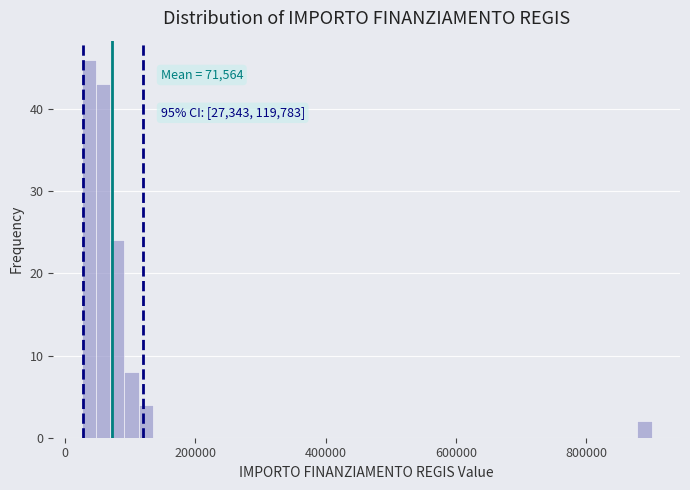

Read against the x-axis, roughly where is the centre of the tallest bar?

40000